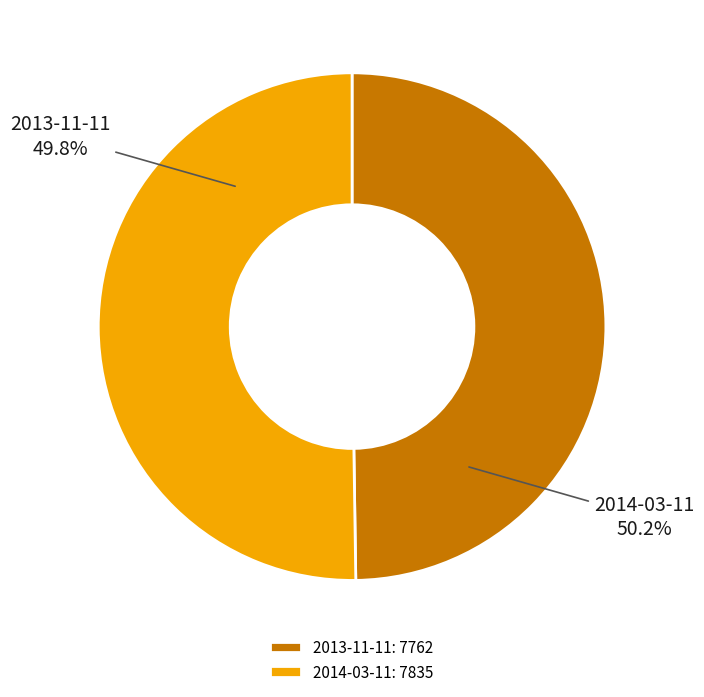

True or false: 2013-11-11 accounts for 50% of the total.

True